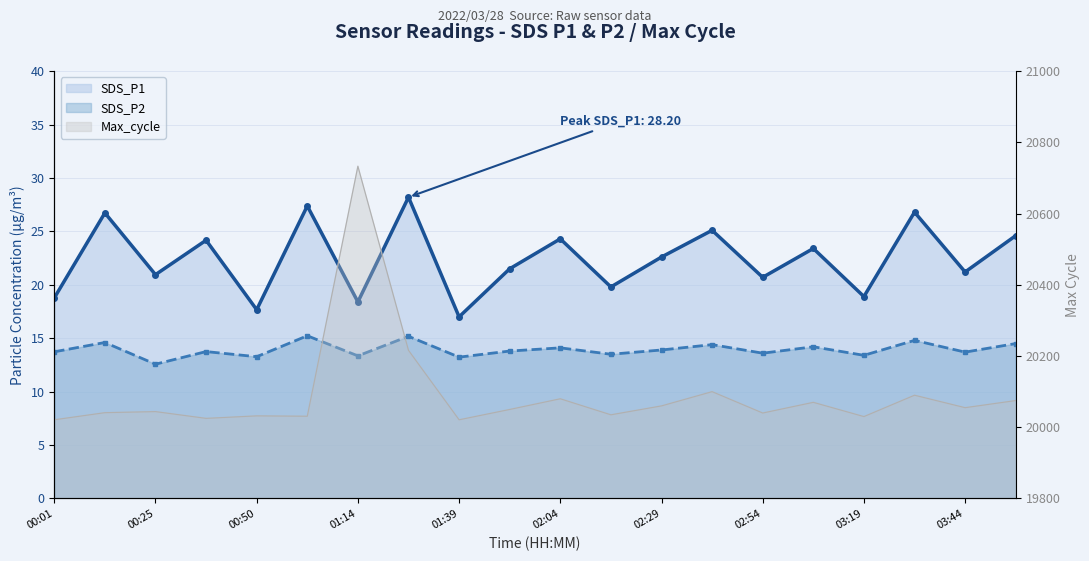

Count the number of data series in this chart.

3